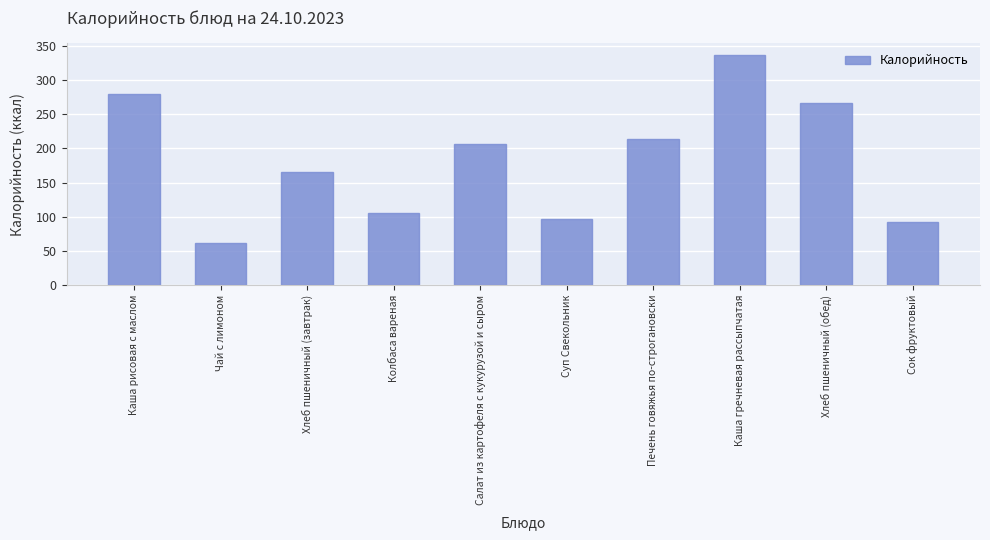

At which label is the value closest to 199?

Салат из картофеля с кукурузой и сыром